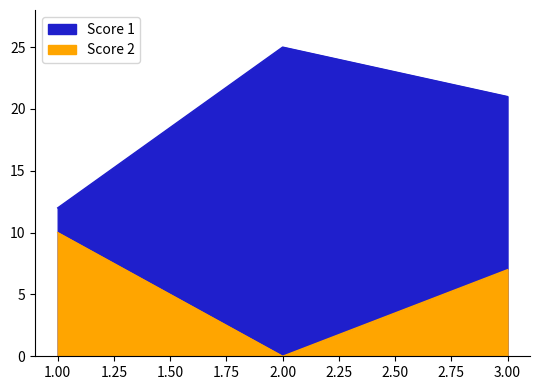

Reading right to left, extract all data points from this chart.

Score 1: 21	25	12
Score 2: 7	0	10